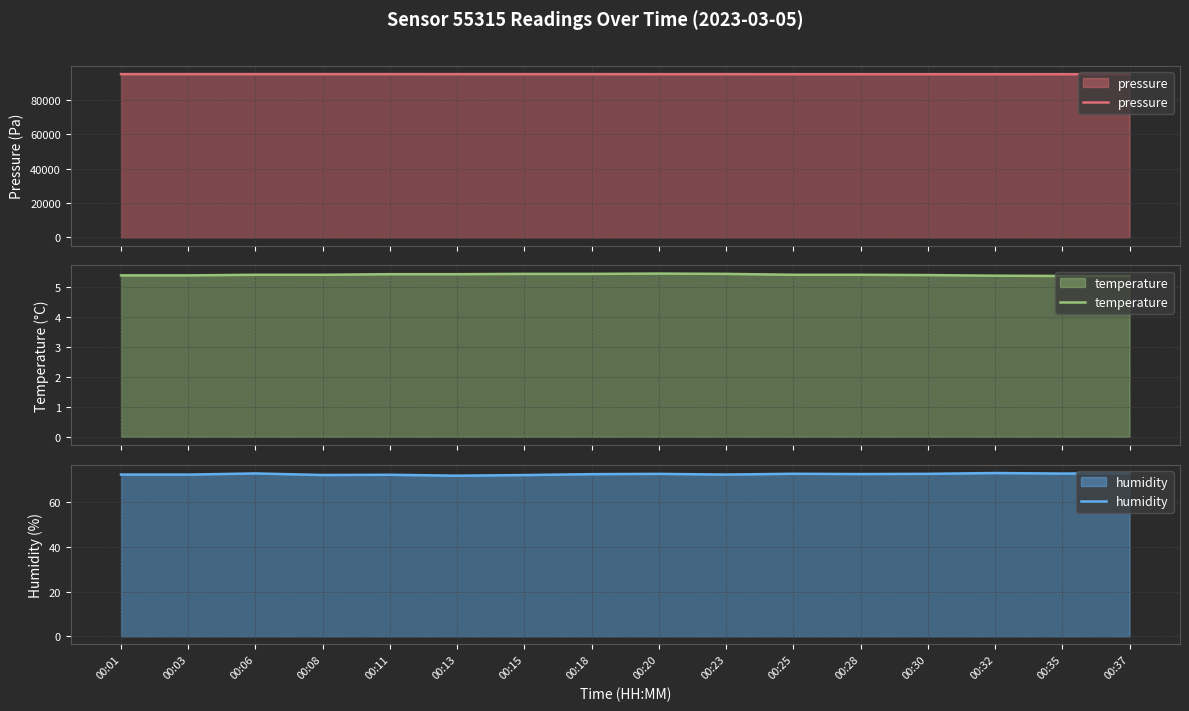

Reading left to right, extract all data points from this chart.

pressure: 00:01=95087.3	00:03=95085.4	00:06=95082.4	00:08=95085.9	00:11=95083.6	00:13=95080.9	00:15=95073.5	00:18=95074.3	00:20=95064.2	00:23=95070.8	00:25=95057.9	00:28=95056.0	00:30=95054.4	00:32=95050.5	00:35=95055.1	00:37=95046.2
temperature: 00:01=5.4	00:03=5.4	00:06=5.4	00:08=5.4	00:11=5.4	00:13=5.4	00:15=5.4	00:18=5.4	00:20=5.4	00:23=5.4	00:25=5.4	00:28=5.4	00:30=5.4	00:32=5.4	00:35=5.4	00:37=5.4
humidity: 00:01=72.5	00:03=72.5	00:06=73.0	00:08=72.3	00:11=72.4	00:13=72.0	00:15=72.3	00:18=72.7	00:20=72.8	00:23=72.5	00:25=72.9	00:28=72.7	00:30=72.8	00:32=73.2	00:35=73.0	00:37=73.1